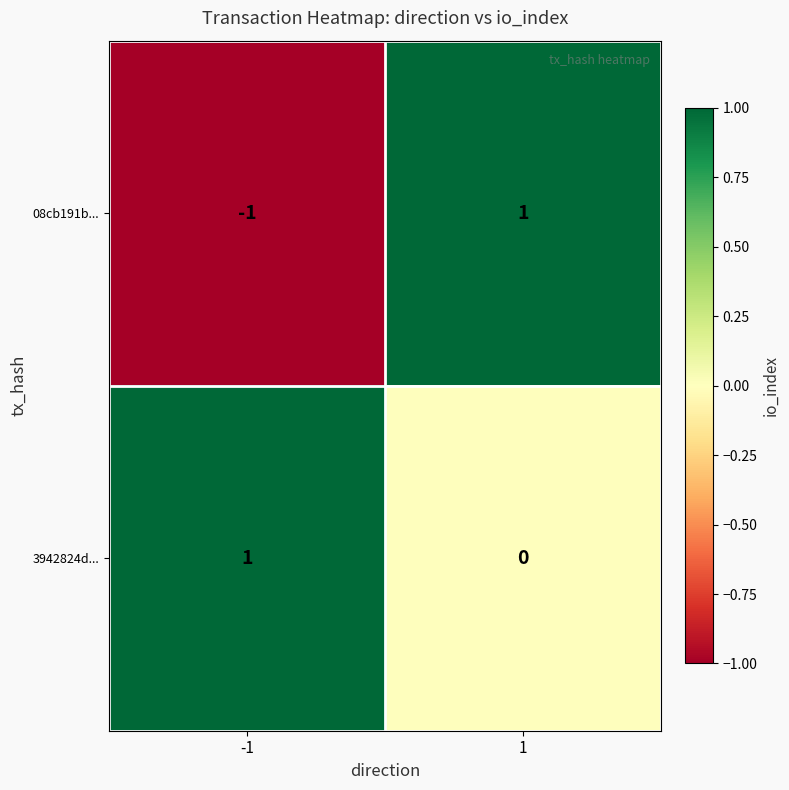

At 1, list the series in order from smallest to largest.

3942824d..., 08cb191b...